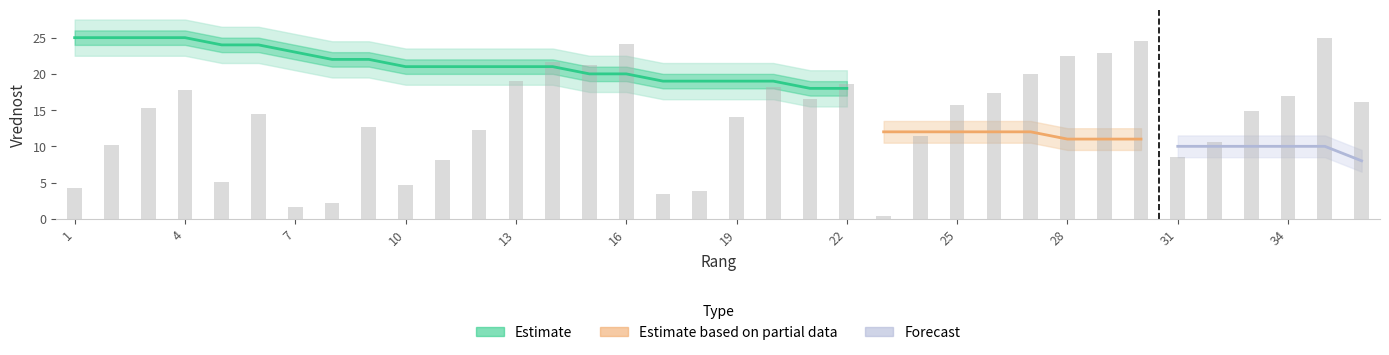

What is the difference between the values at 17 and 2?

6.8